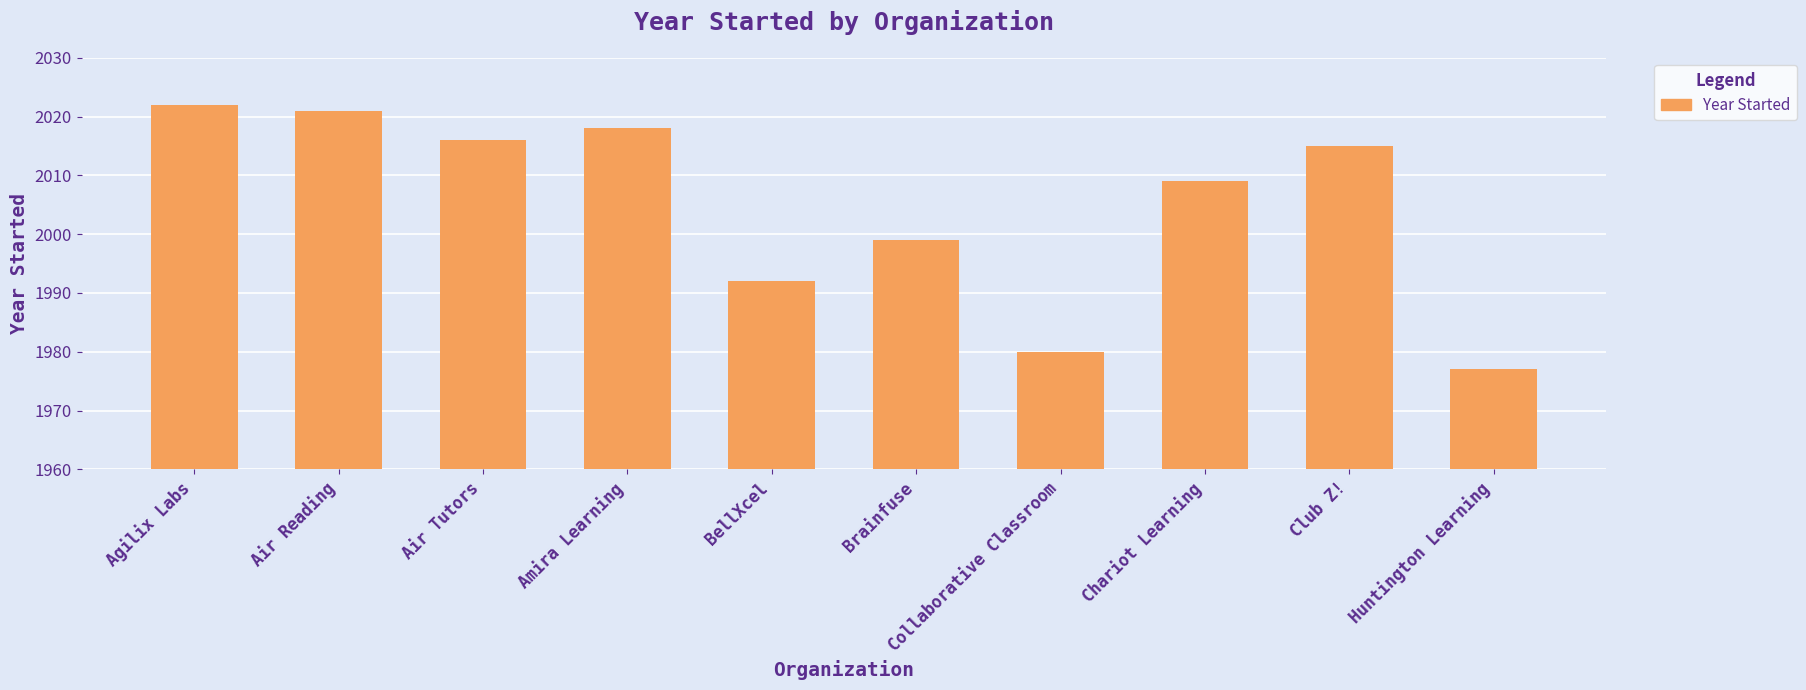

How many distinct data groups are displayed?

1